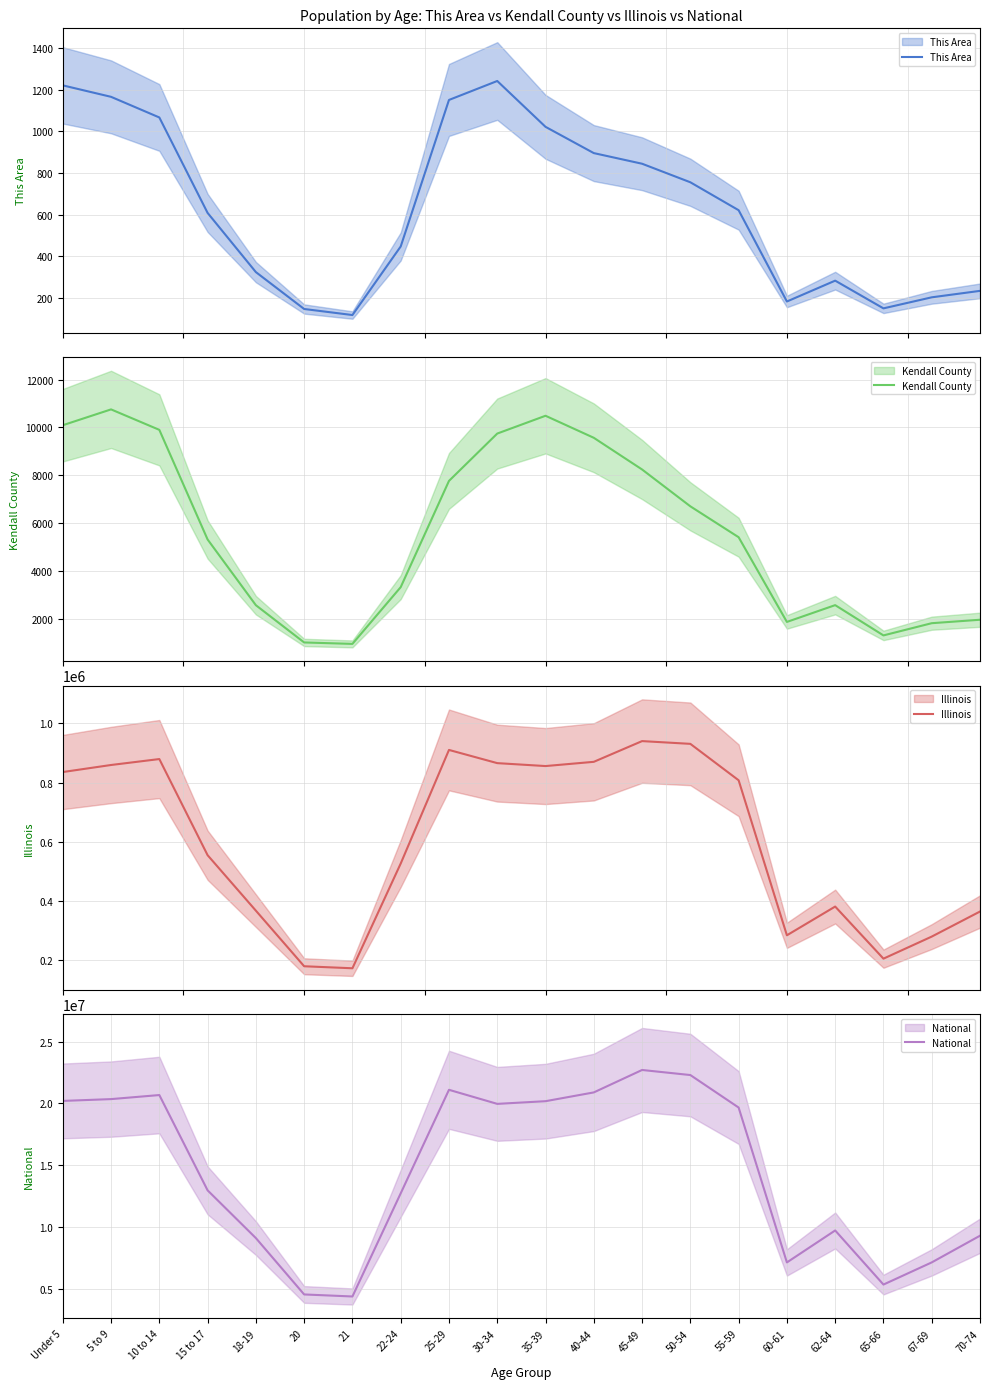

The value of Kendall County at 18-19 is 2578. True or false?

True